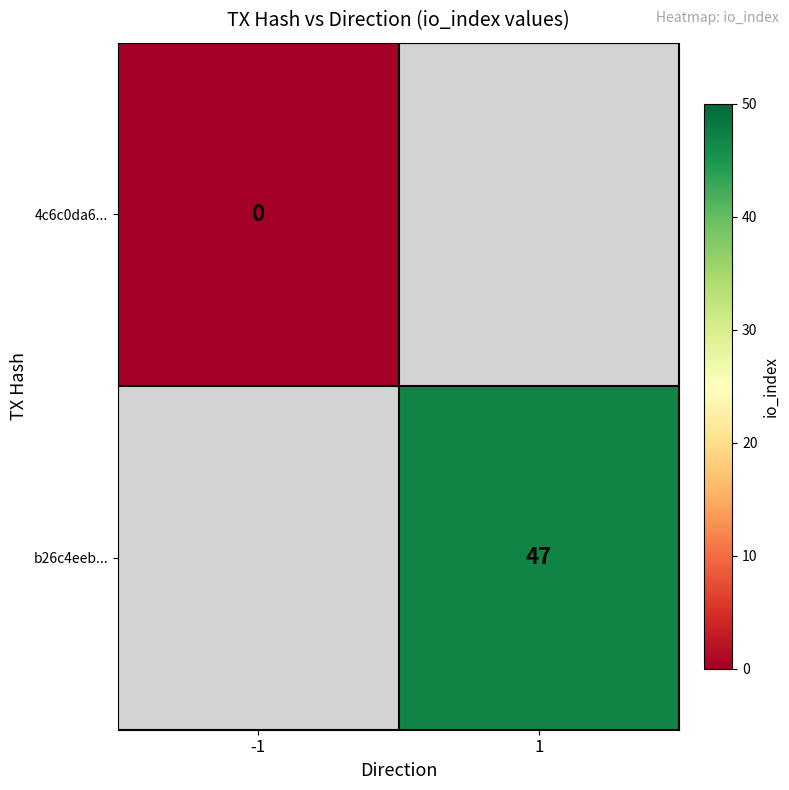

True or false: b26c4eeb... has a value of 47 at 1.

True